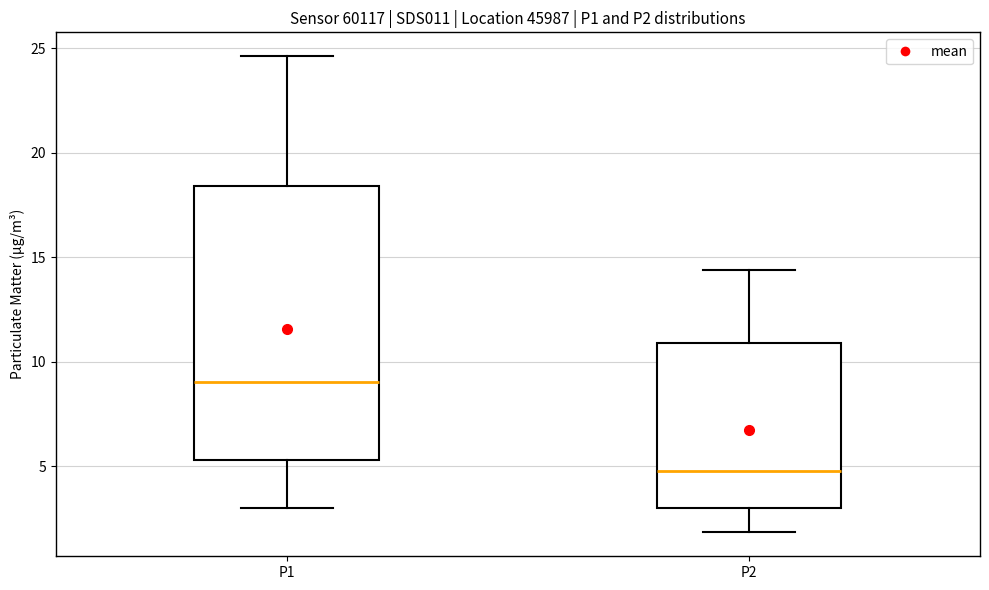

Reading left to right, transcribe this box plot: for each box, give where its median line is, the range the box spans, and where its two whiskers end, as read against the y-axis. The values are not printed on the chart, so give them approximately, as read against the axis.

P1: median 9.0, box 5.5 to 18.5, whiskers 3.0 to 24.5
P2: median 5.0, box 3.0 to 11.0, whiskers 2.0 to 14.5